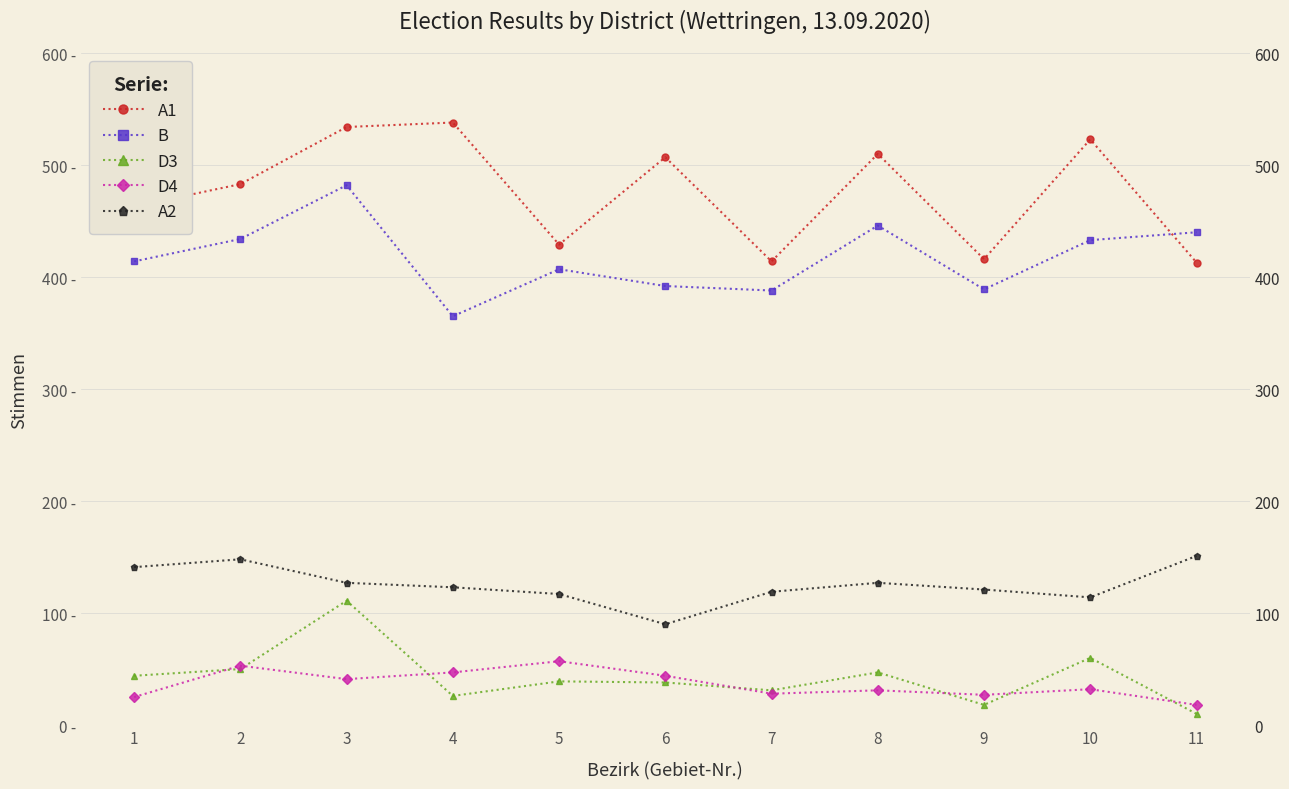

True or false: A1 and D3 intersect in this chart.

False